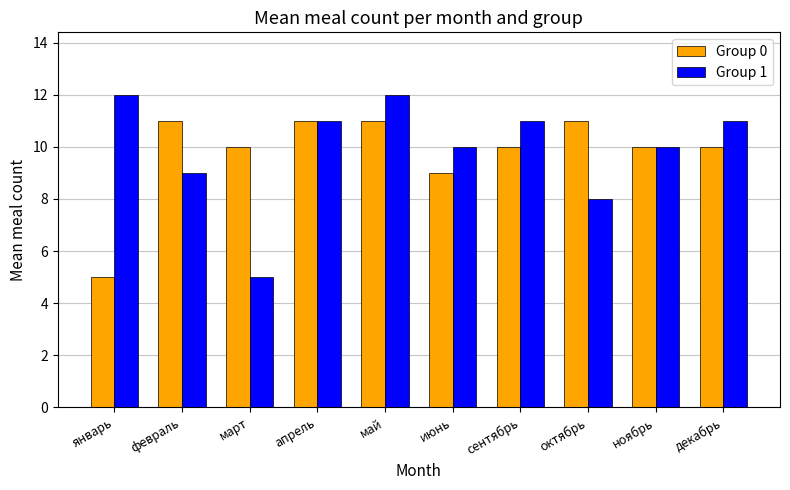

What are all the series names shown in the legend?

Group 0, Group 1